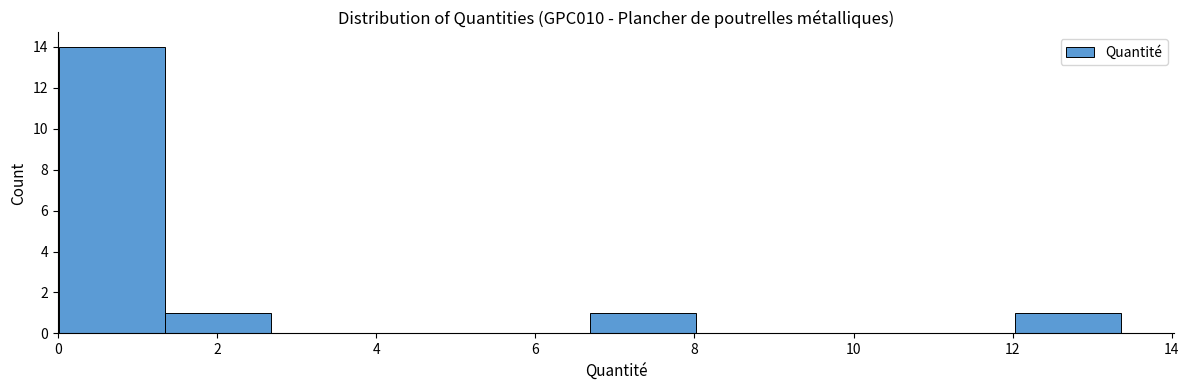

Reading left to right, list every bar in this chart as the range it spans on the x-axis followed by its height. Neither the bar edges nor the heights are printed on the chart, so give them approximately, as read against the axes.

0.0 to 1.4: 14
1.4 to 2.6: 1
2.6 to 4.0: 0
4.0 to 5.4: 0
5.4 to 6.6: 0
6.6 to 8.0: 1
8.0 to 9.4: 0
9.4 to 10.6: 0
10.6 to 12.0: 0
12.0 to 13.4: 1